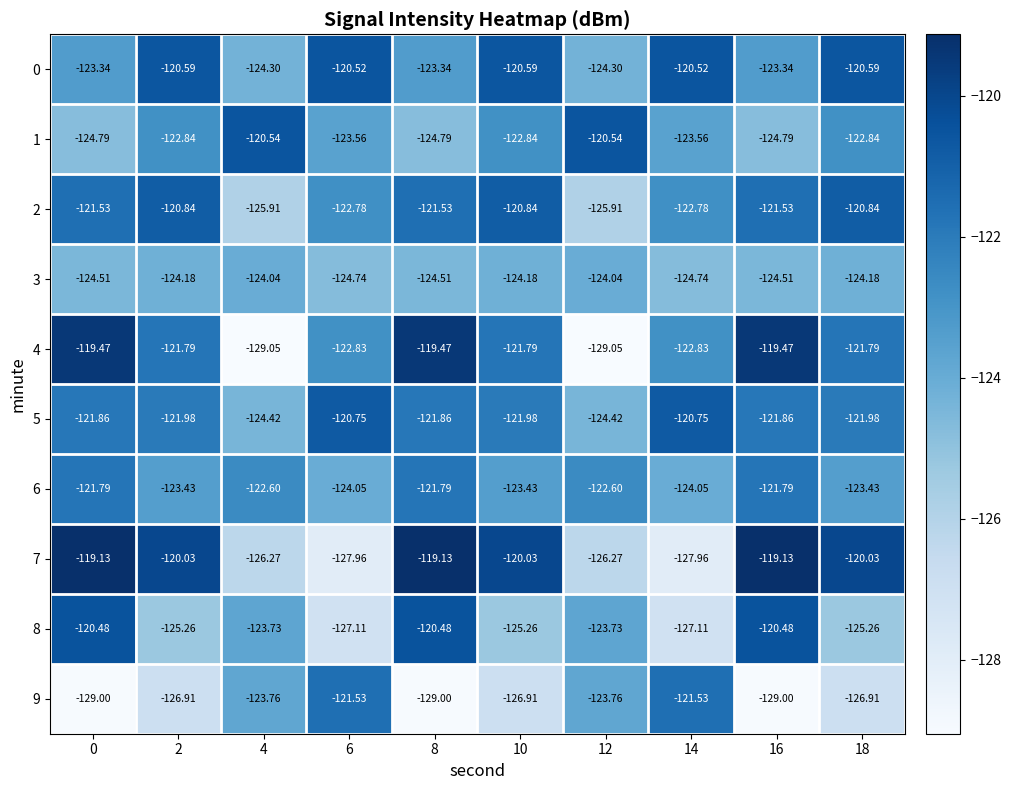

Is the value of 2 at 8 greater than the value of 6 at 14?

Yes